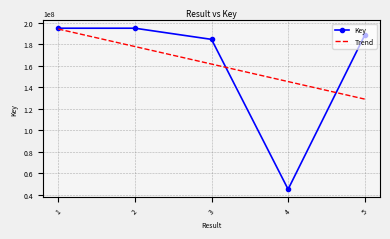

Which series has the largest range (max minus min)?

Key